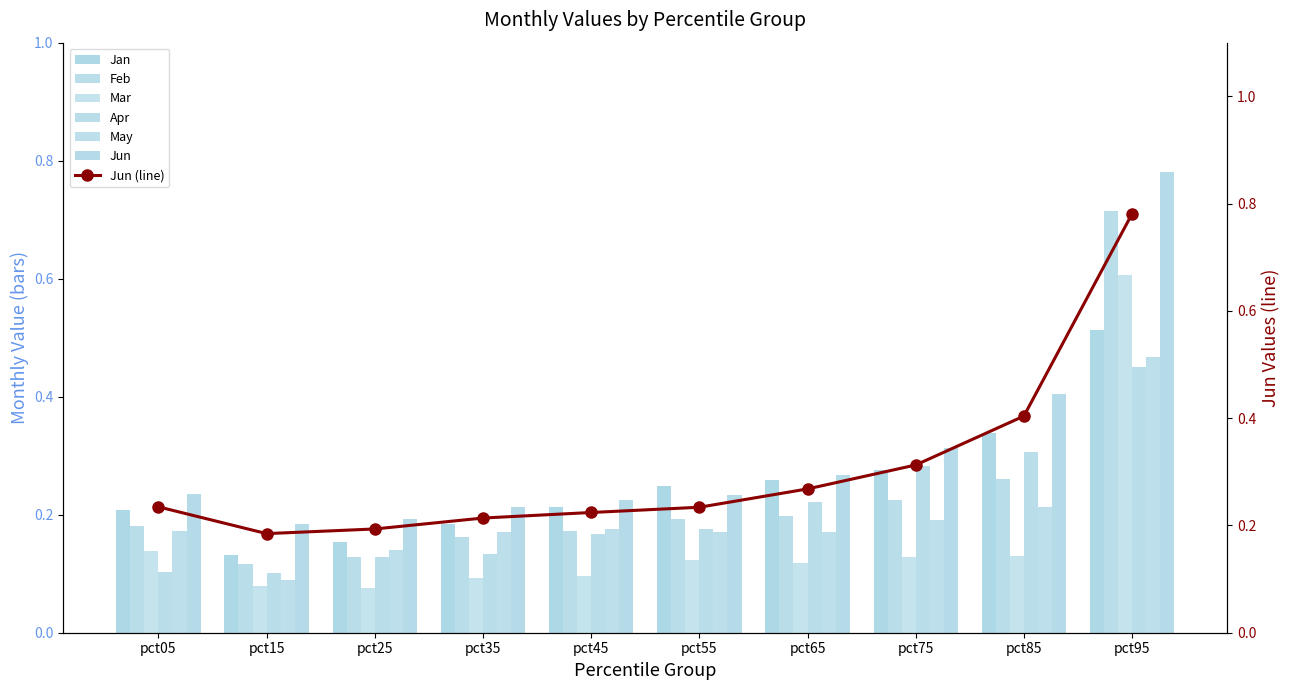

The May series shows 0.0 at pct15. True or false?

False